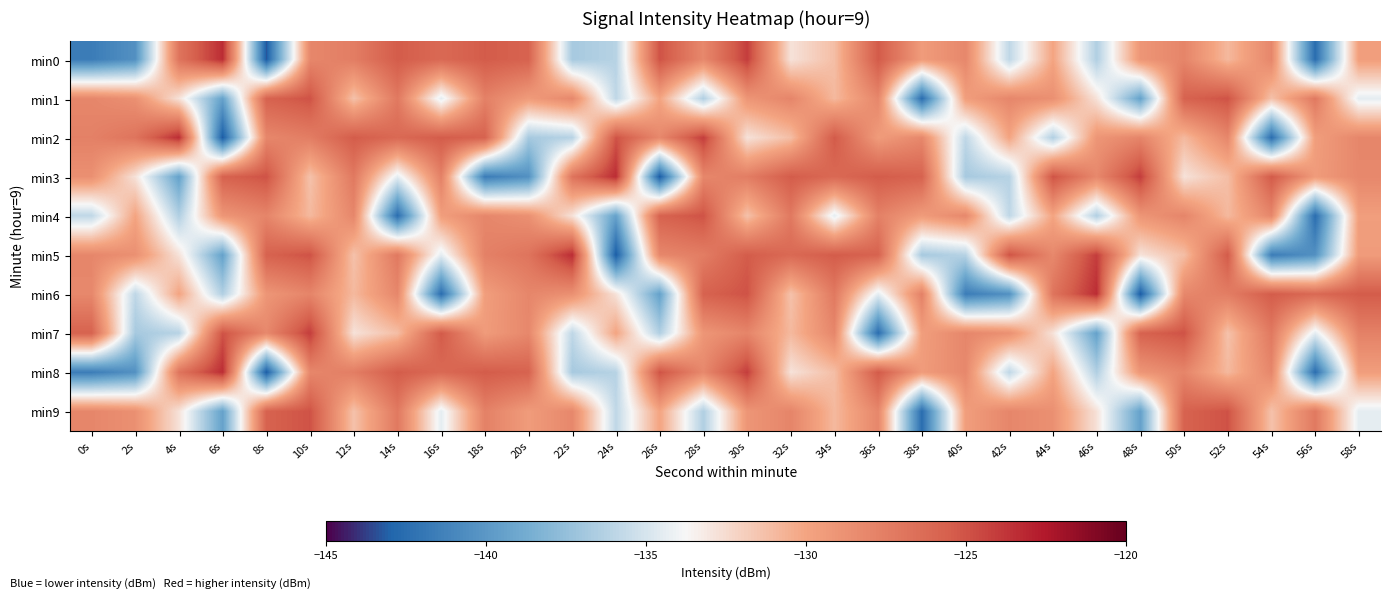

At which category does the chart reach its minimum across all series?

8s